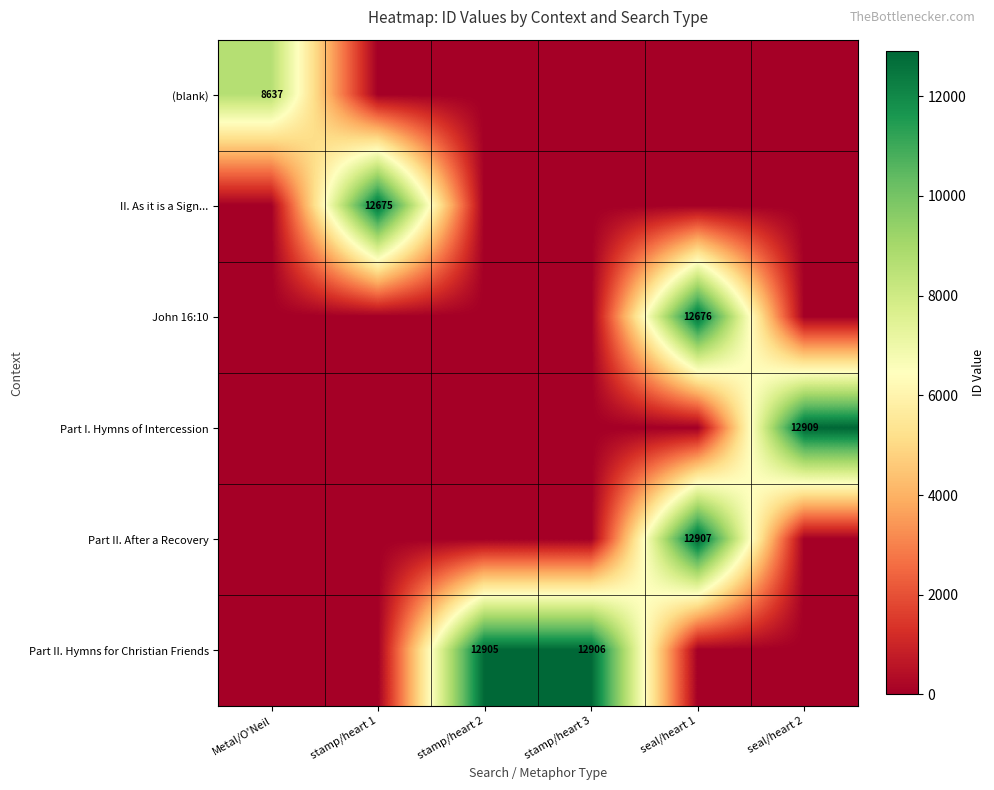

Rank the series at stamp/heart 1 from highest to lowest value.

II. As it is a Sign..., (blank), John 16:10, Part I. Hymns of Intercession, Part II. After a Recovery, Part II. Hymns for Christian Friends